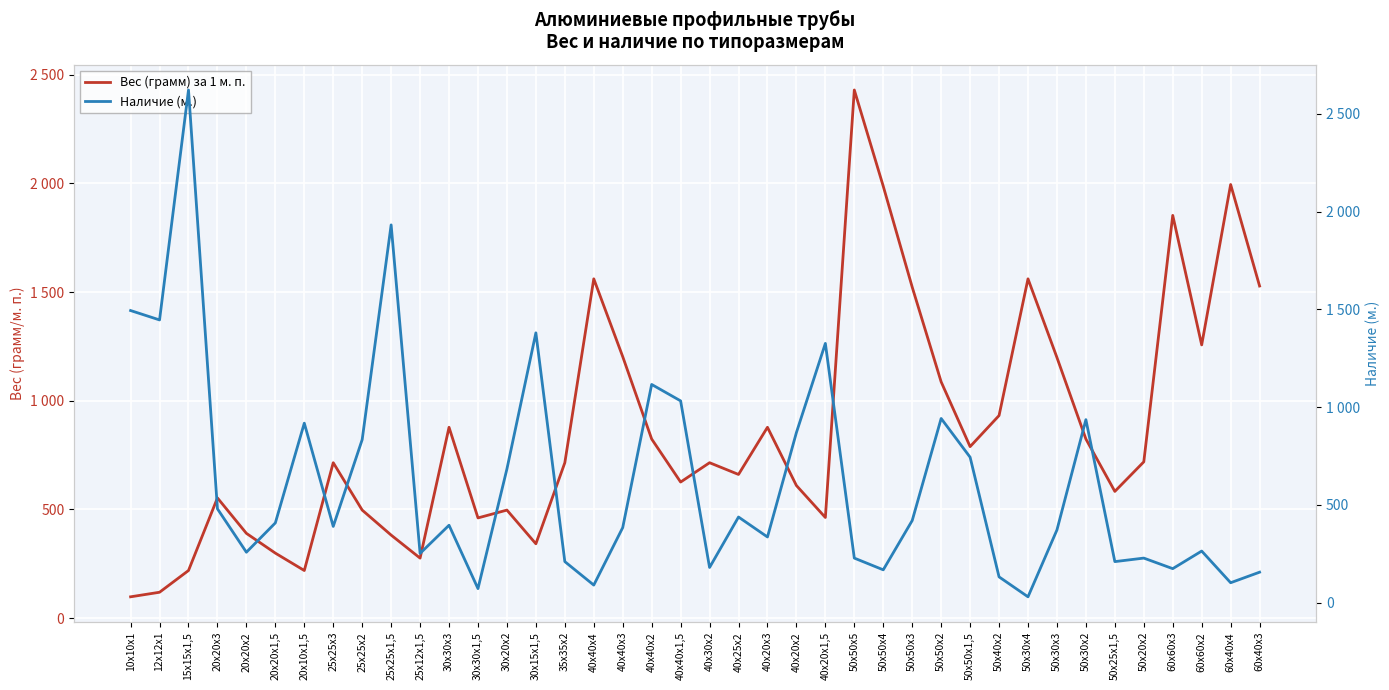

The value of Вес (грамм) за 1 м. п. at 40х40х2 is 1117. True or false?

False